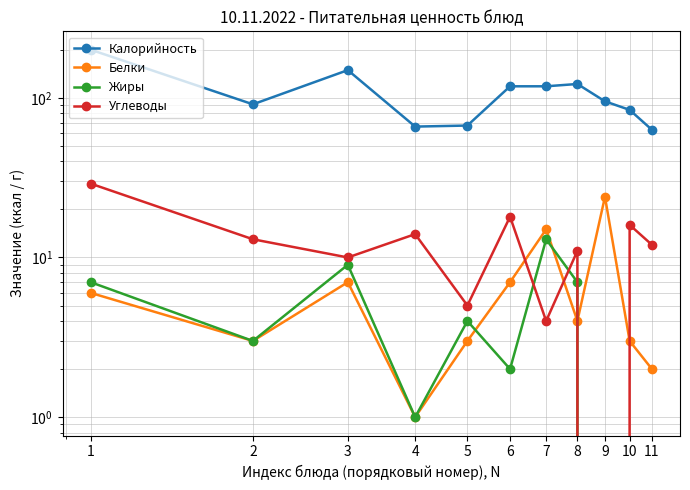

Where is Жиры nearest to the value 6?

1